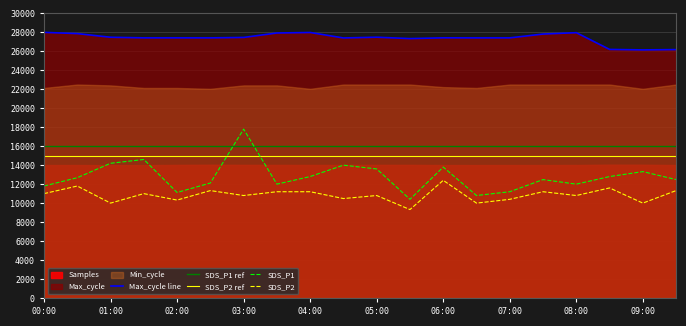

Which series has the largest total across all categories?

Max_cycle